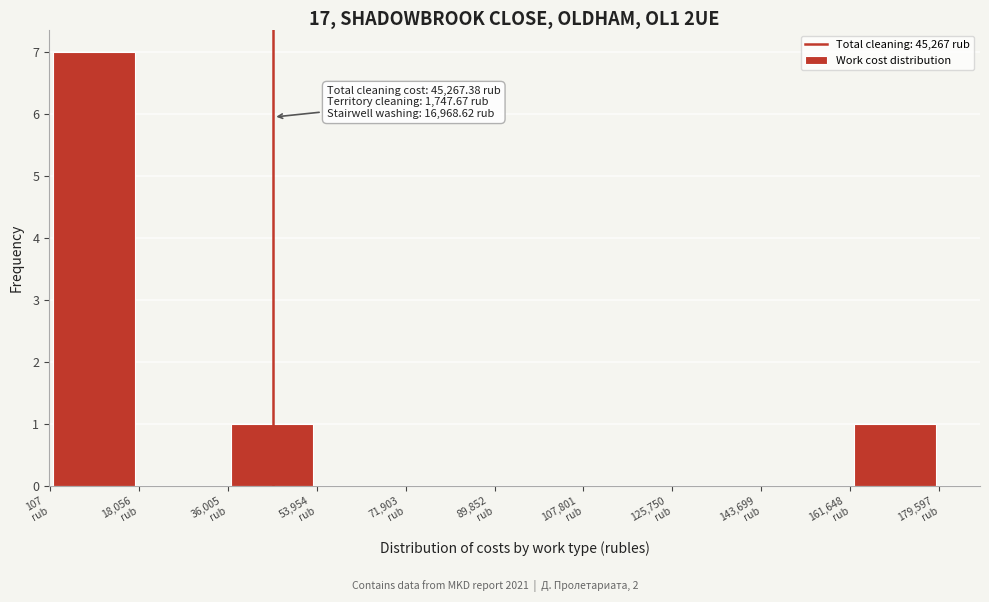

Which range on the x-axis has the tallest bar?

0 to 18000